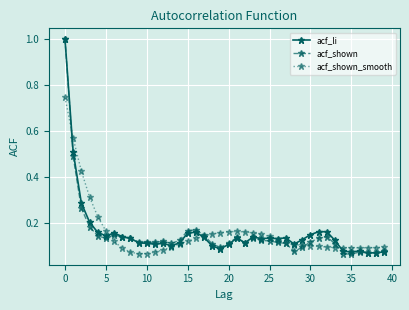

True or false: acf_li has more than 0 points higher than both neighbors.

True